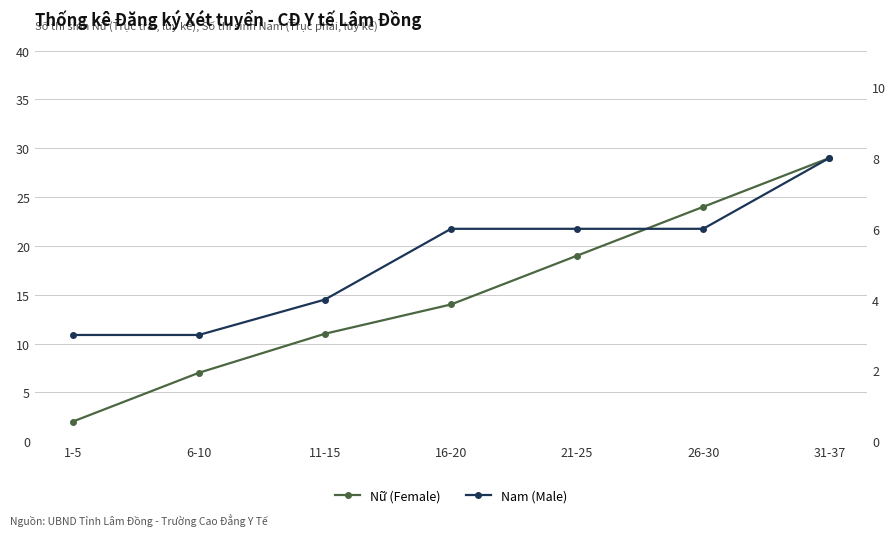

Reading left to right, transcribe all the data shown in this chart.

Nữ (Female): 2	7	11	14	19	24	29
Nam (Male): 3	3	4	6	6	6	8